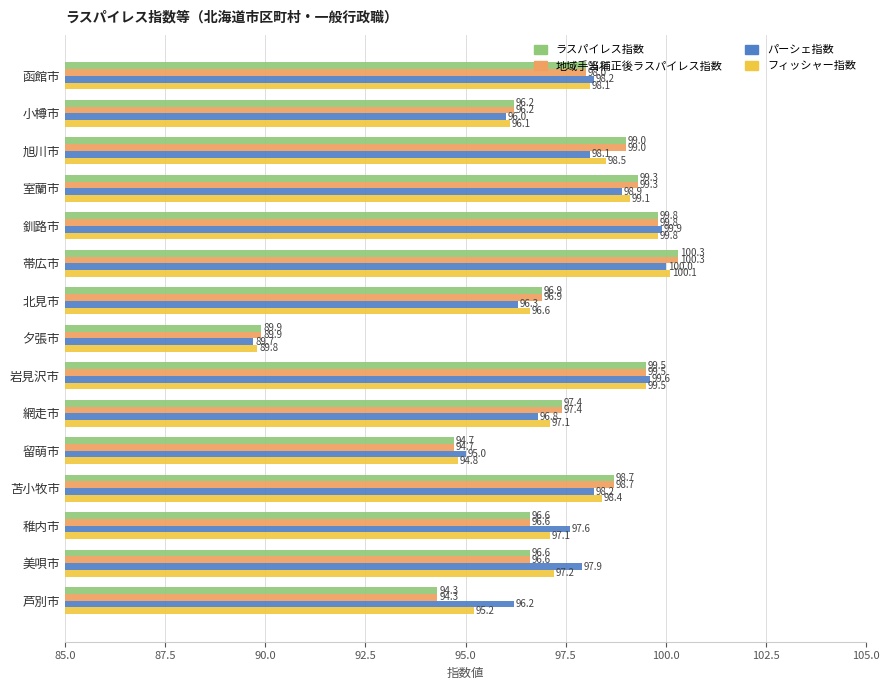

Which series changed the most between 北見市 and 苫小牧市?

パーシェ指数